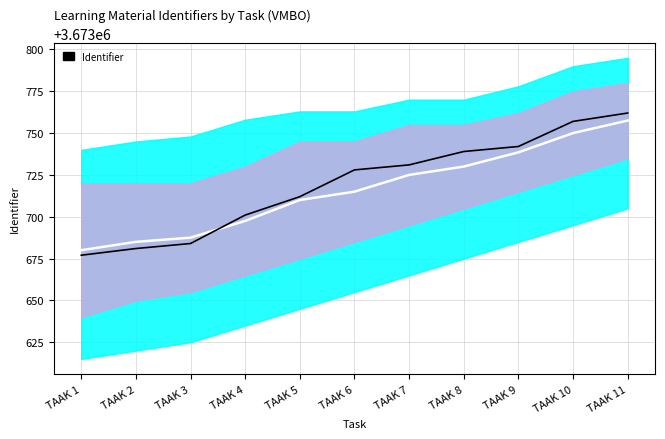

Does the chart have visible grid lines?

Yes